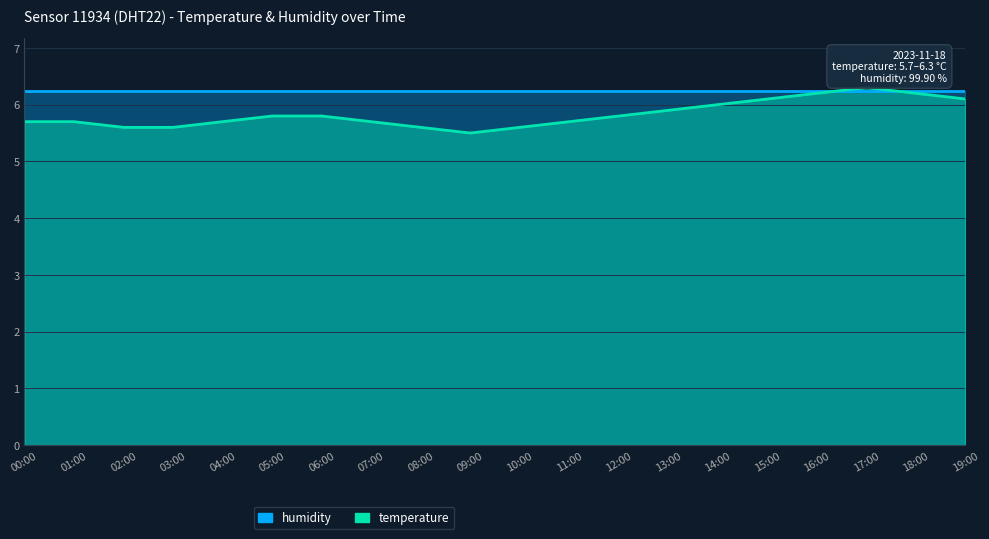

Reading right to left, what are all the values shown in this chart?

6.1	6.2	6.3	6.2	6.1	6.0	5.9	5.8	5.7	5.6	5.5	5.6	5.7	5.8	5.8	5.7	5.6	5.6	5.7	5.7